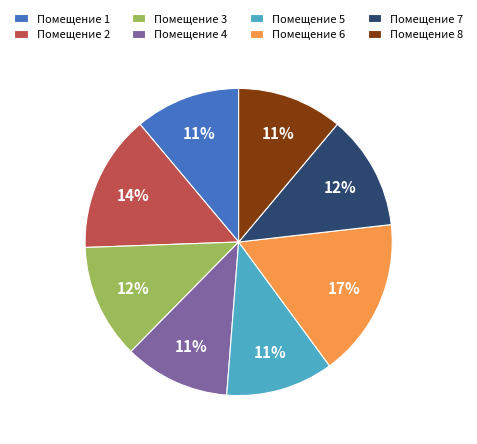

What is the largest slice in the pie chart?

Помещение 6